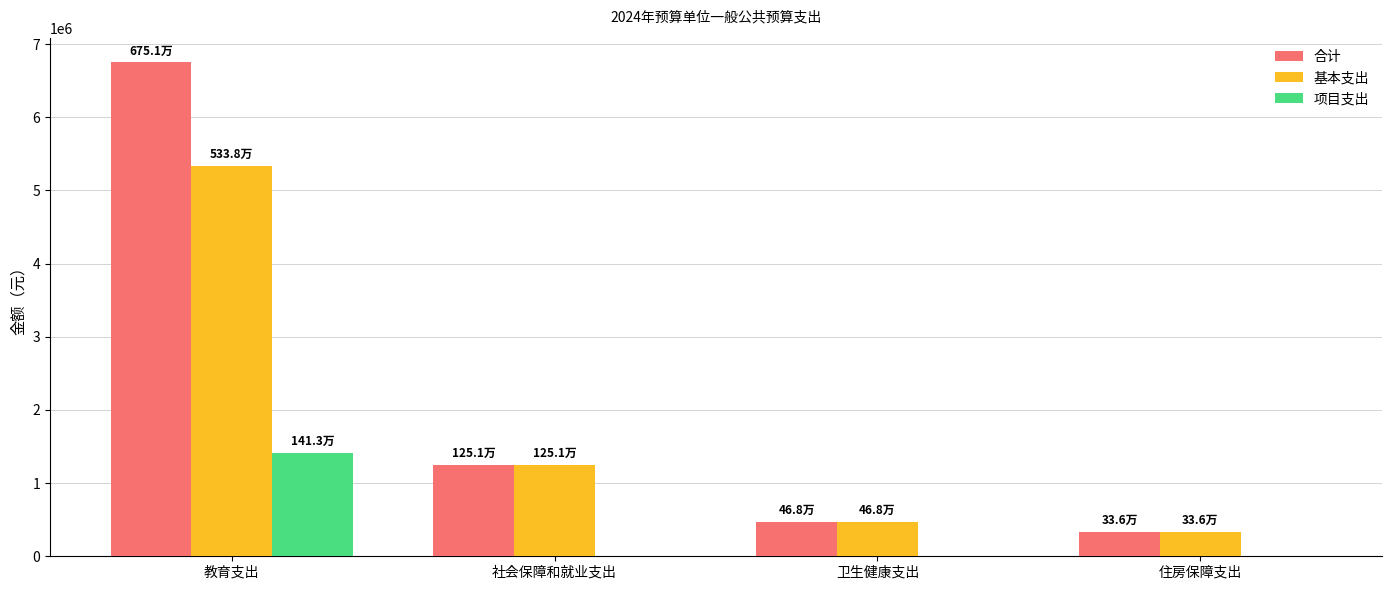

What is the sum of all 基本支出 values?

7393226.7